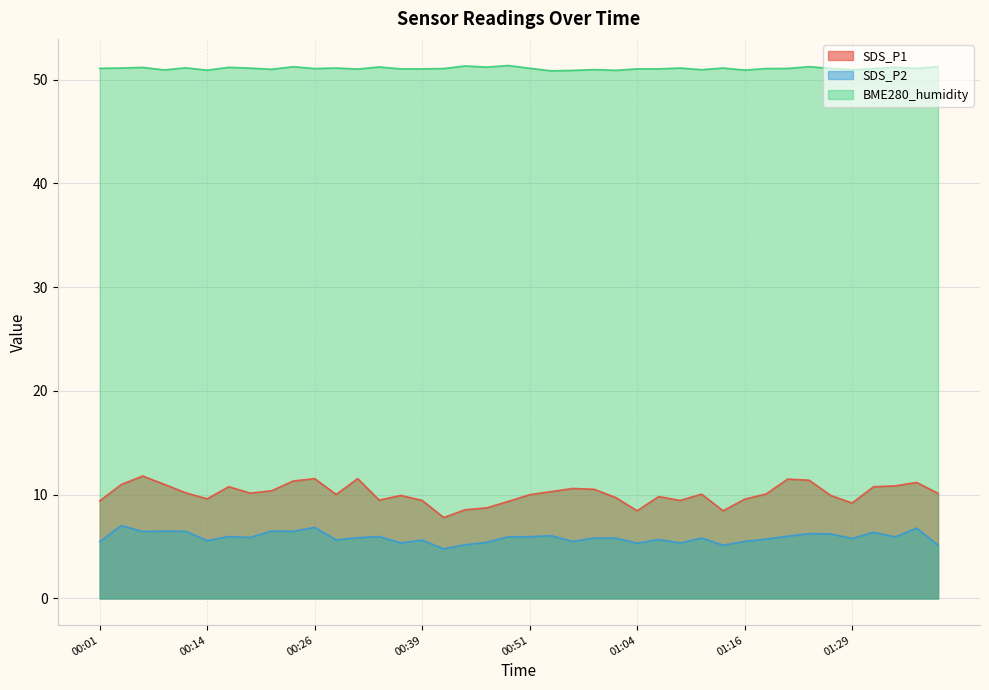

What is the sum of all BME280_humidity values?

2043.0